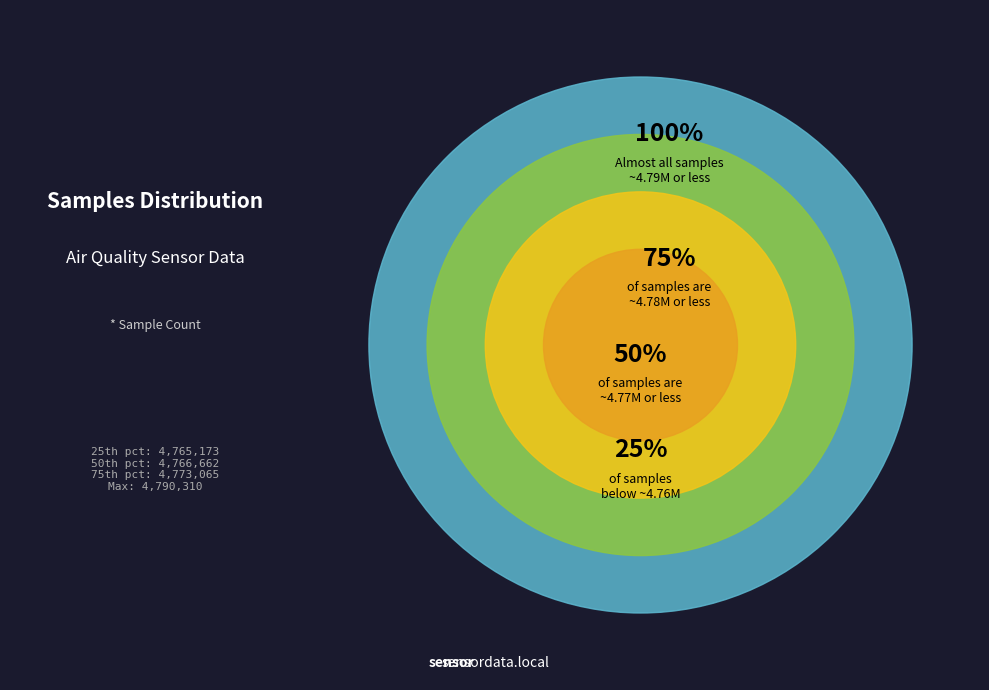

Does 7 account for over 50% of the chart?

No